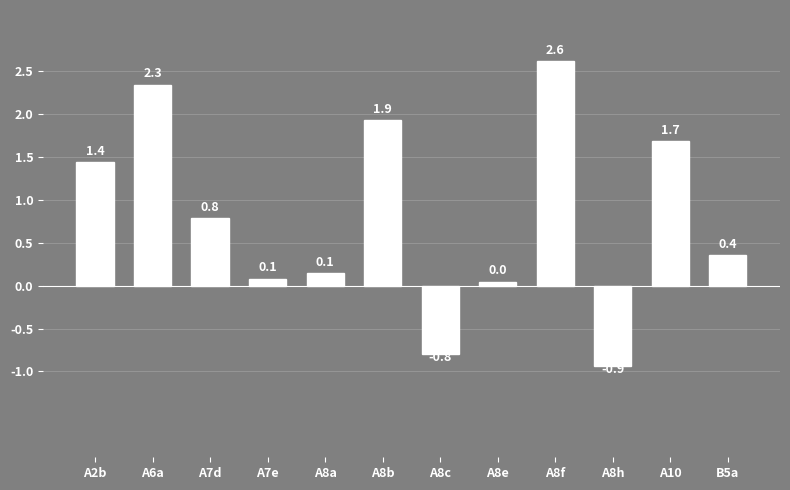

How many values are below 0?

2